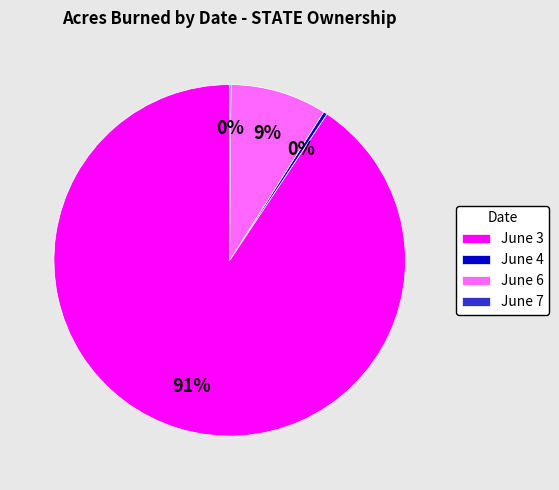

To the nearest percent, what is the difference between the largest and smallest slice percentages?

91%